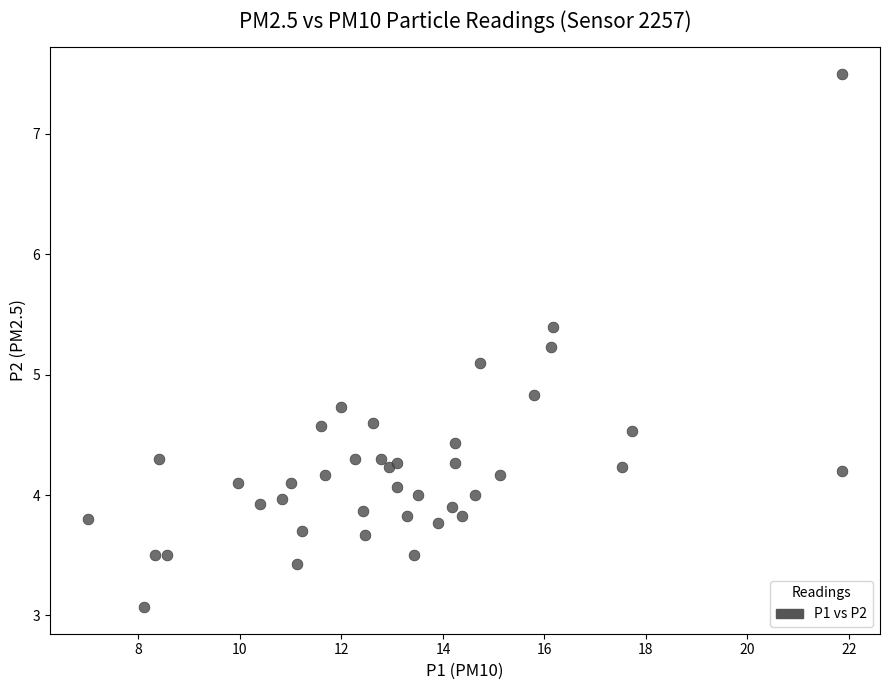

What Y value in the scatter plot is closest to 5?

5.1